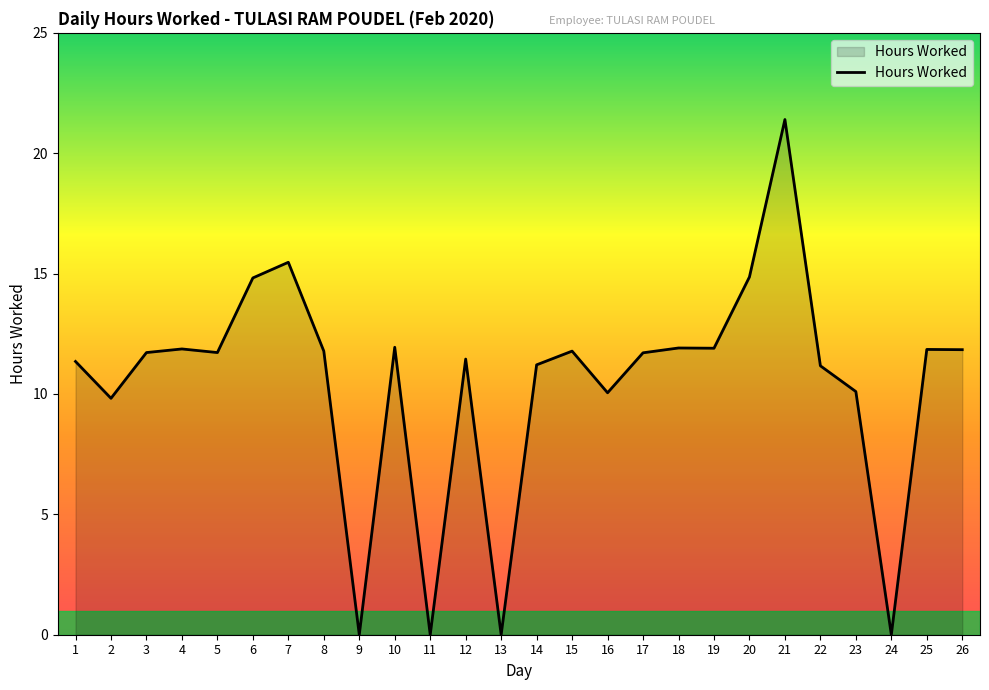

What is the difference between the maximum and minimum values?

21.4